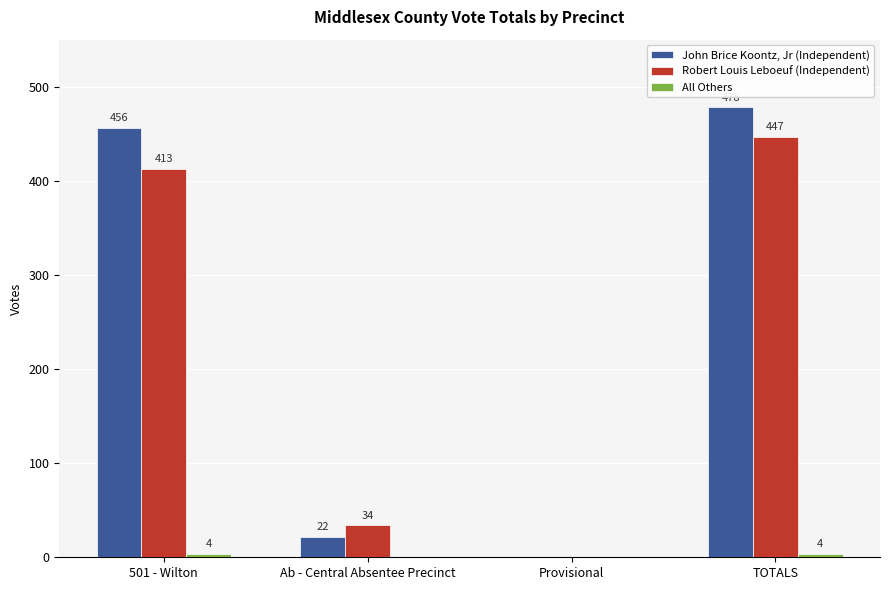

What is the total value across all series at TOTALS?

929